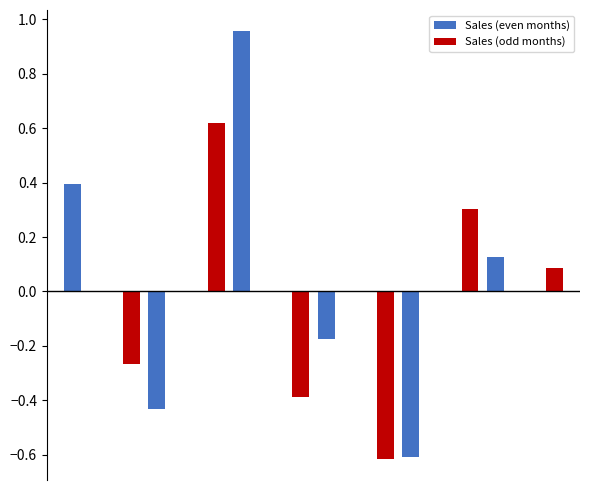

What are all the series names shown in the legend?

Sales (even months), Sales (odd months)